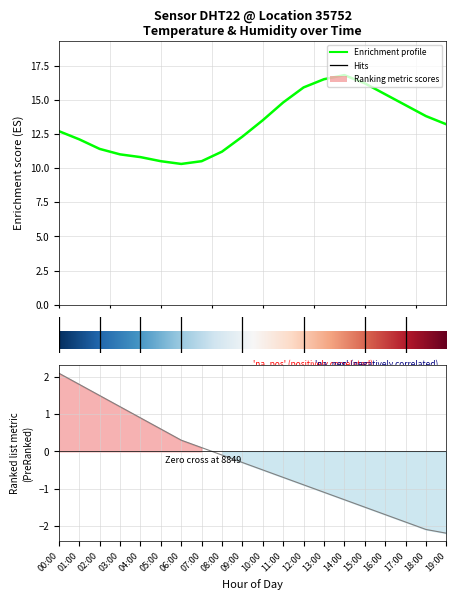

Approximately how many times larger is the value at 16:00 compared to 18:00?

1.1